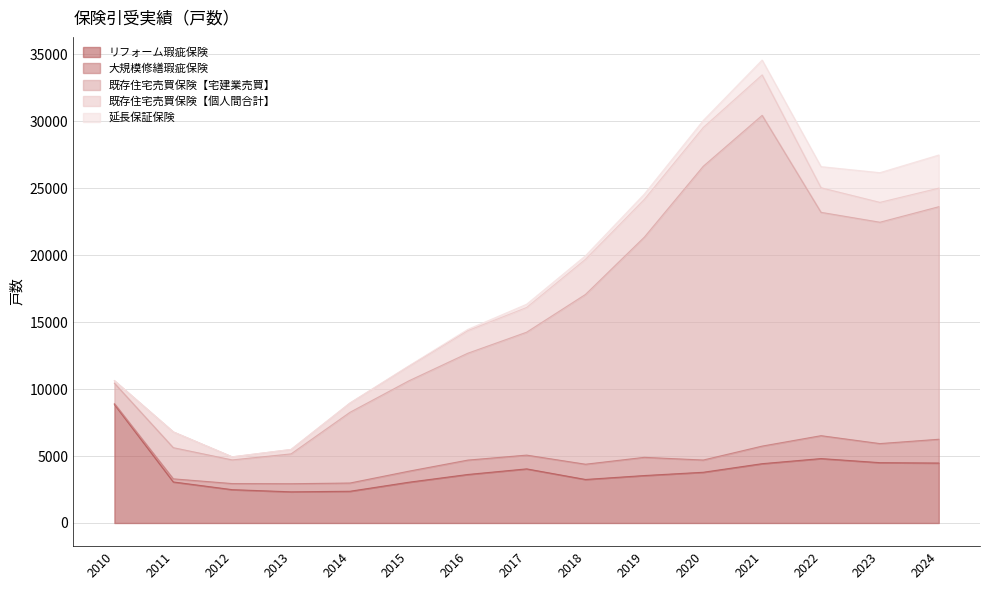

At which category does the chart reach its peak across all series?

2021